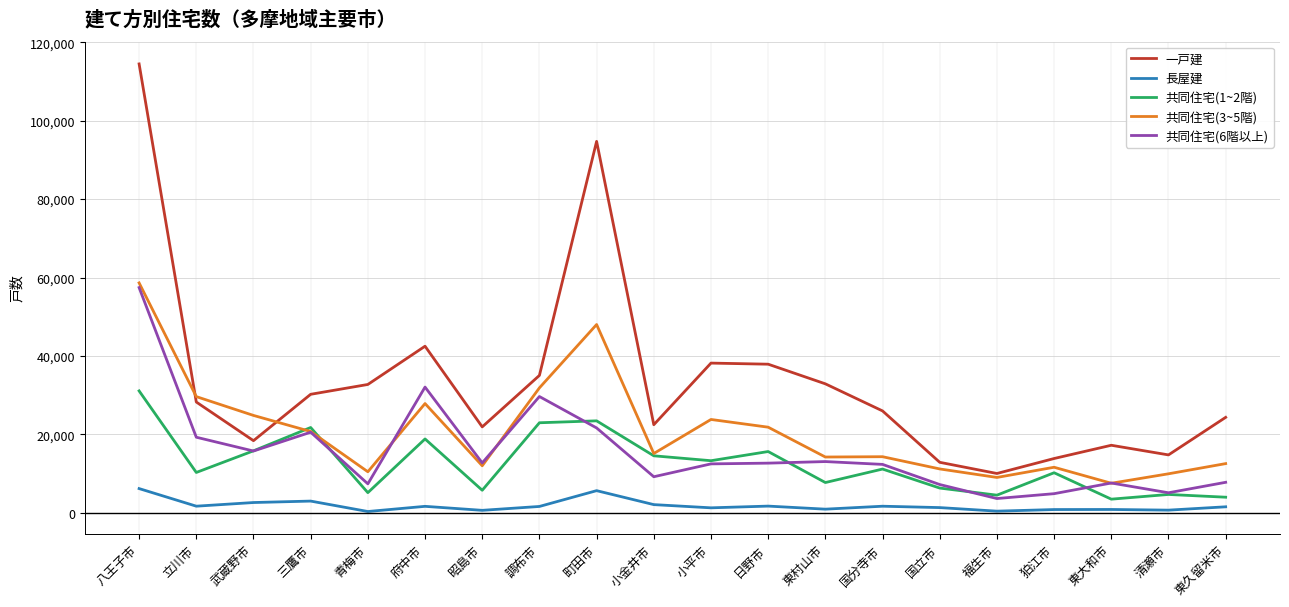

At which category is the sum across all series the highest?

八王子市